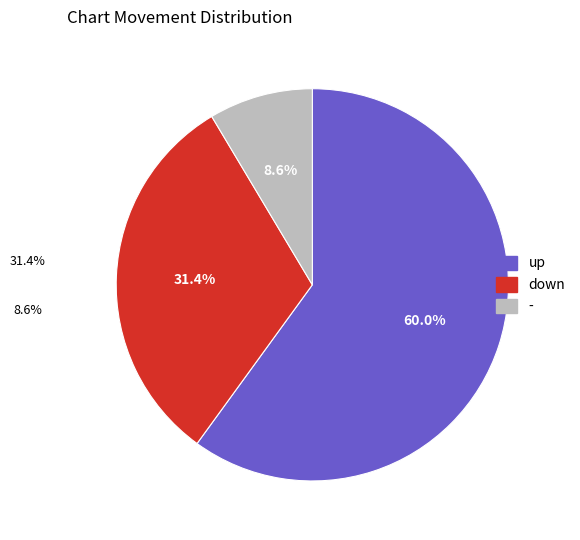

To the nearest percent, what is the average slice percentage?

33%